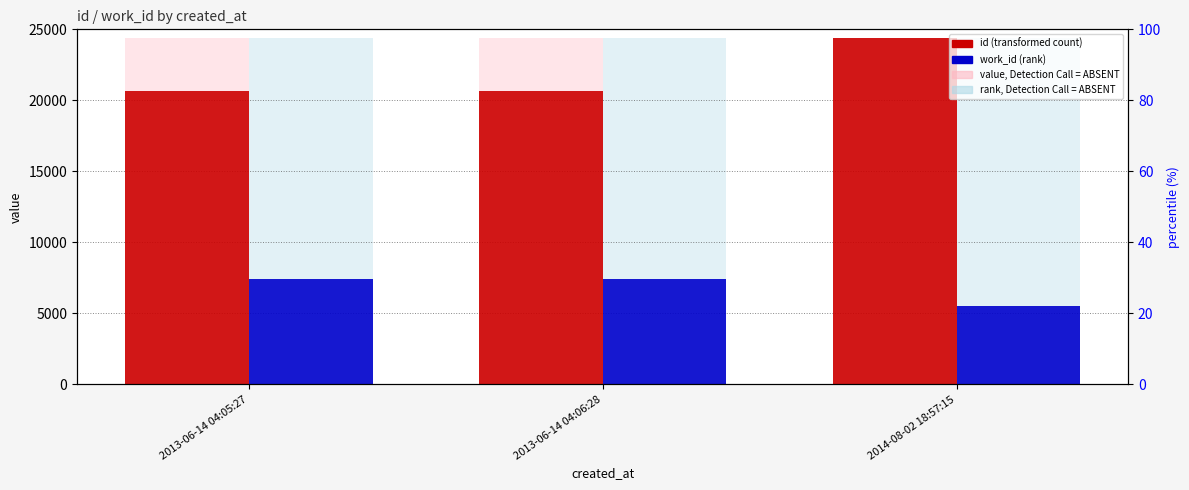

Which category has the lowest value across all series?

2014-08-02 18:57:15